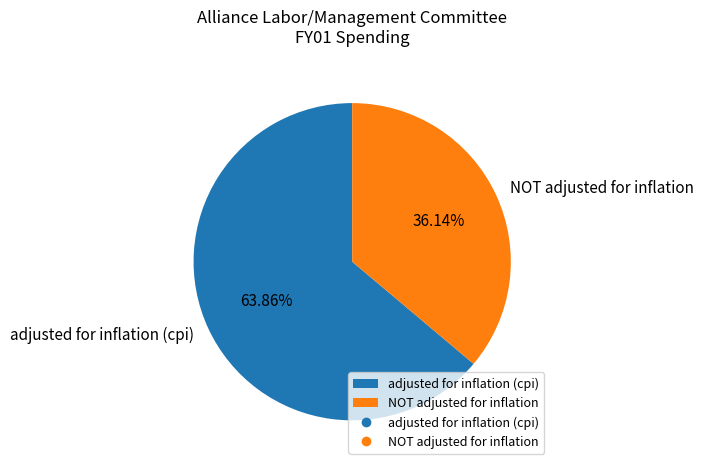

What is the ratio of the value at adjusted for inflation (cpi) to the value at NOT adjusted for inflation?

1.8